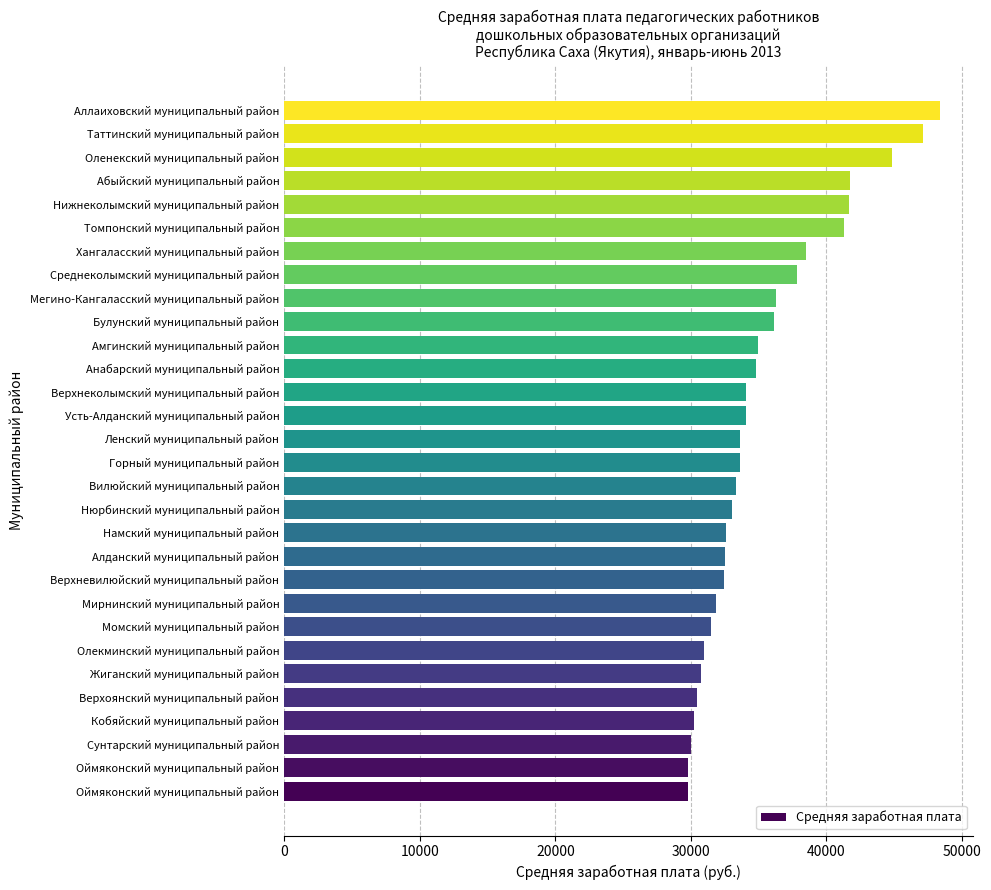

At which label is the value closest to 39097?

Хангаласский муниципальный район